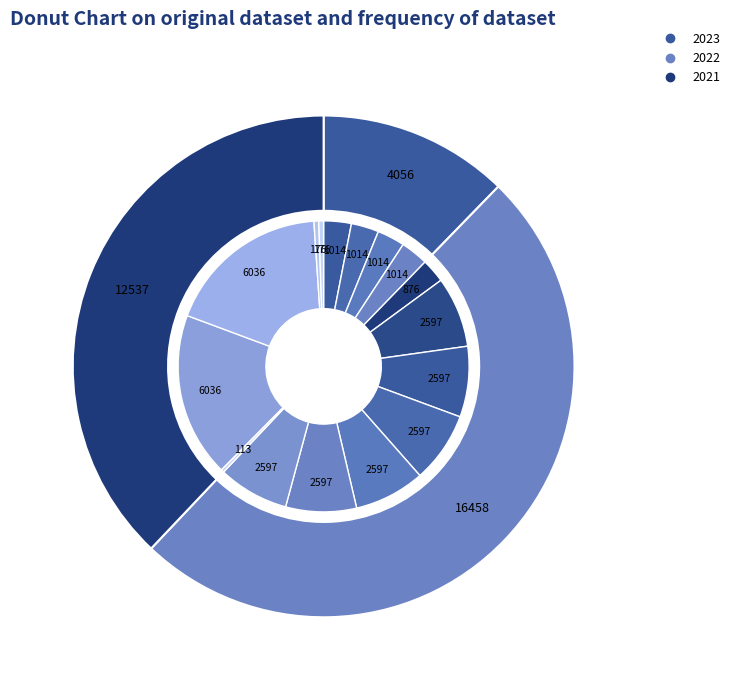

To the nearest percent, what portion does 2021 1ste aanpassing – ontwerp represent?

18%